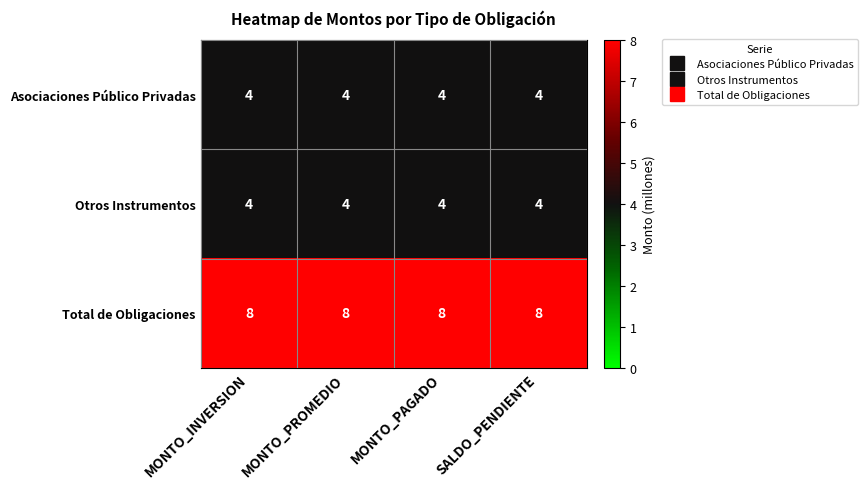

What is the average value of the Total de Obligaciones series?

8